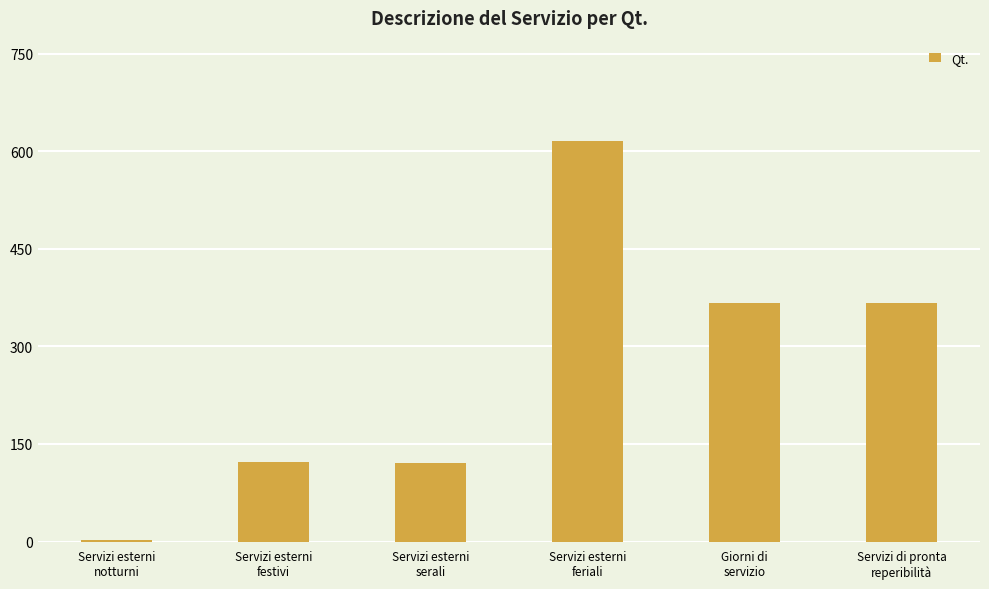

What is the sum of all values?

1594